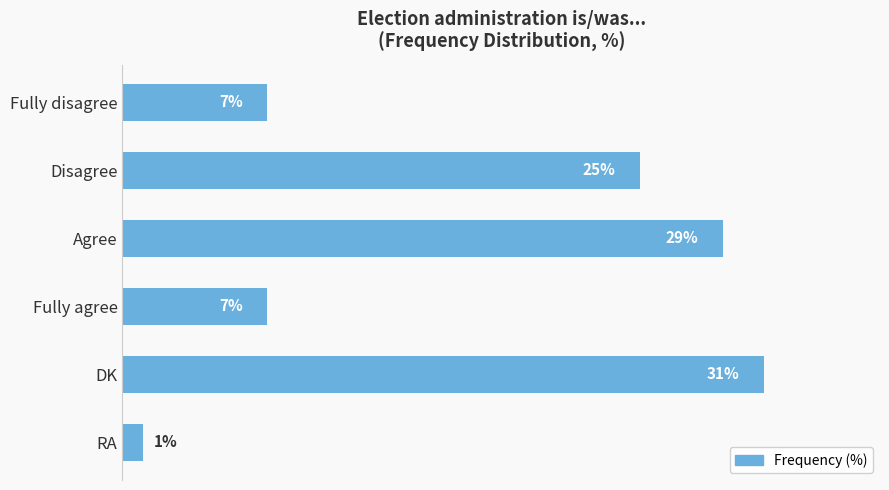

What is the label of the 4th bar from the bottom?

Agree